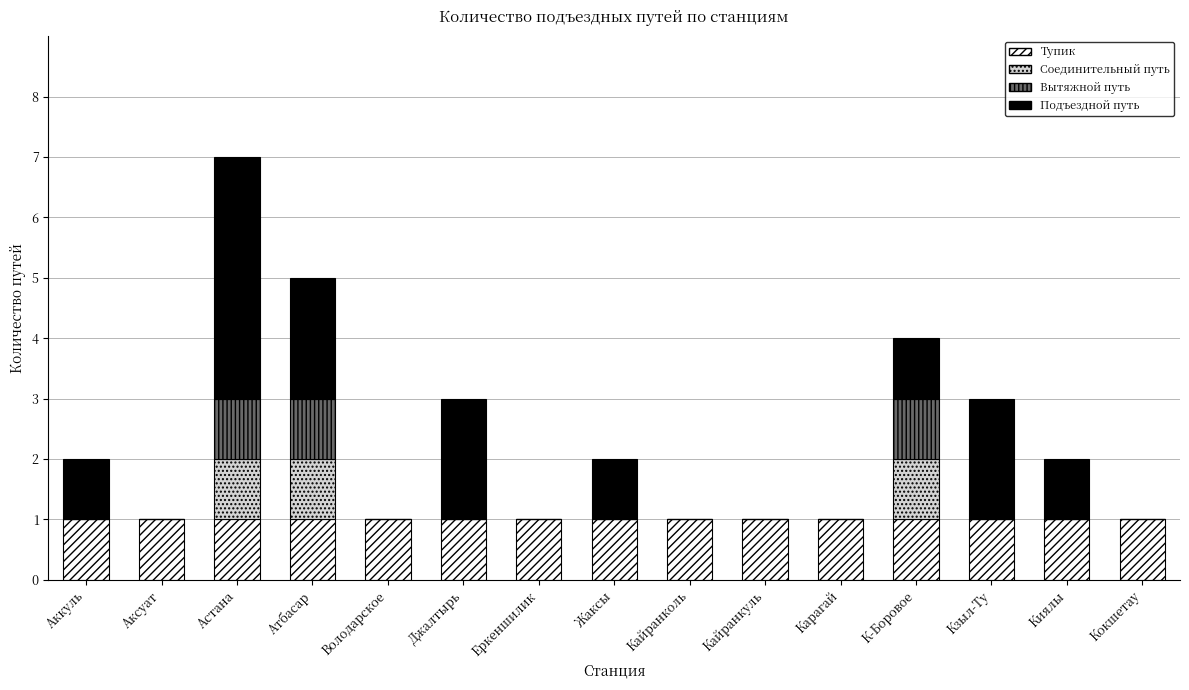

True or false: Тупик has a value of 2 at Атбасар.

False